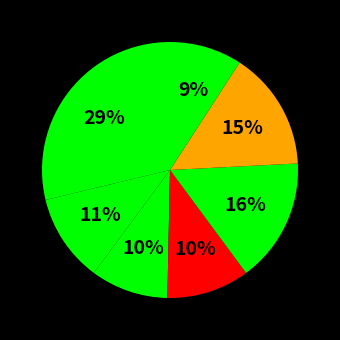

Is there a majority slice in this chart?

No